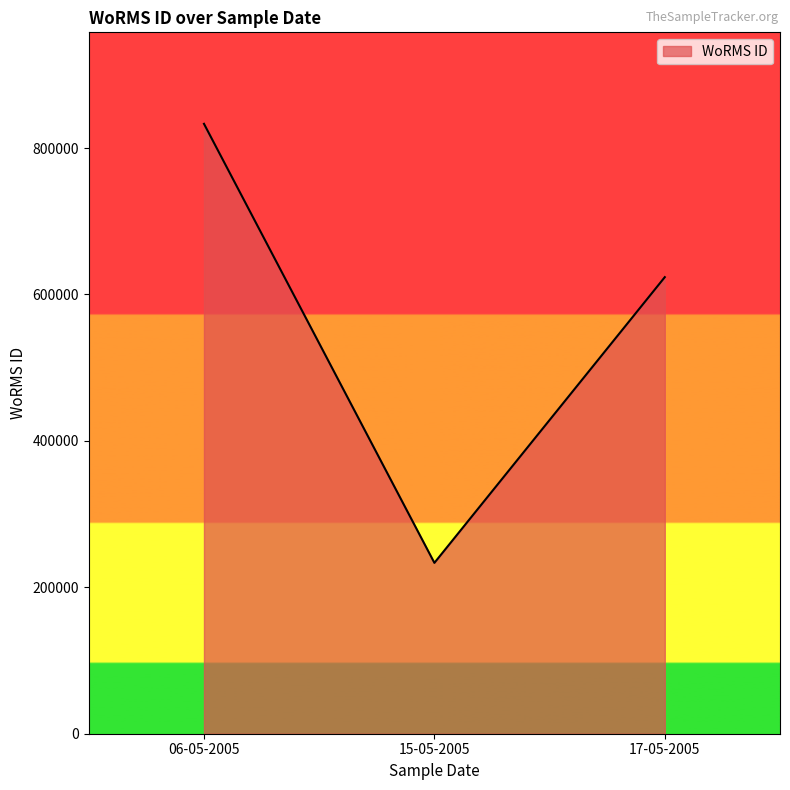

List the labels in order of value, largest first.

06-05-2005, 17-05-2005, 15-05-2005